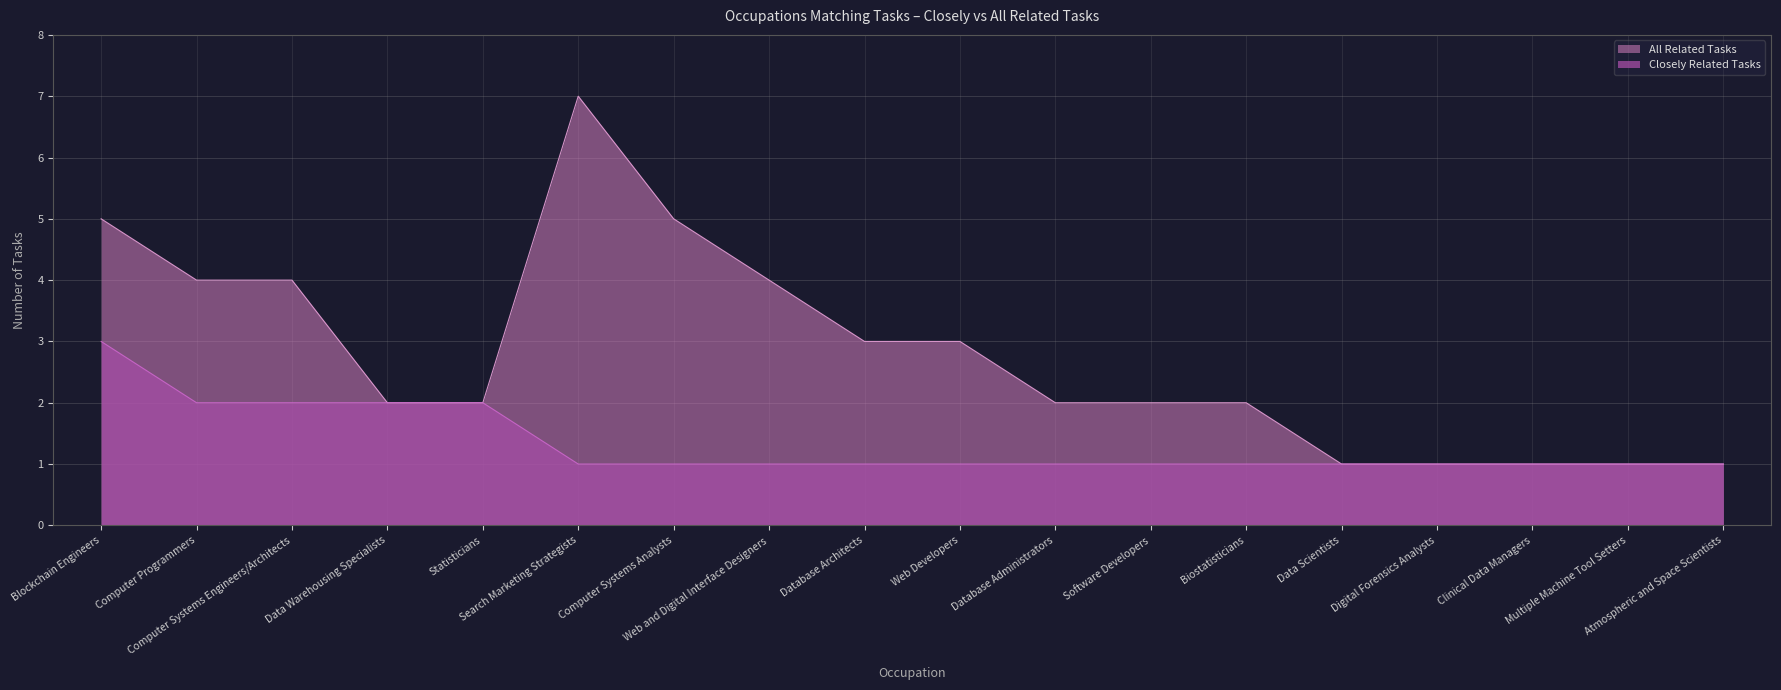

Reading left to right, transcribe all the data shown in this chart.

Closely Related Tasks: Blockchain Engineers=3	Computer Programmers=2	Computer Systems Engineers/Architects=2	Data Warehousing Specialists=2	Statisticians=2	Search Marketing Strategists=1	Computer Systems Analysts=1	Web and Digital Interface Designers=1	Database Architects=1	Web Developers=1	Database Administrators=1	Software Developers=1	Biostatisticians=1	Data Scientists=1	Digital Forensics Analysts=1	Clinical Data Managers=1	Multiple Machine Tool Setters=1	Atmospheric and Space Scientists=1
All Related Tasks: Blockchain Engineers=5	Computer Programmers=4	Computer Systems Engineers/Architects=4	Data Warehousing Specialists=2	Statisticians=2	Search Marketing Strategists=7	Computer Systems Analysts=5	Web and Digital Interface Designers=4	Database Architects=3	Web Developers=3	Database Administrators=2	Software Developers=2	Biostatisticians=2	Data Scientists=1	Digital Forensics Analysts=1	Clinical Data Managers=1	Multiple Machine Tool Setters=1	Atmospheric and Space Scientists=1